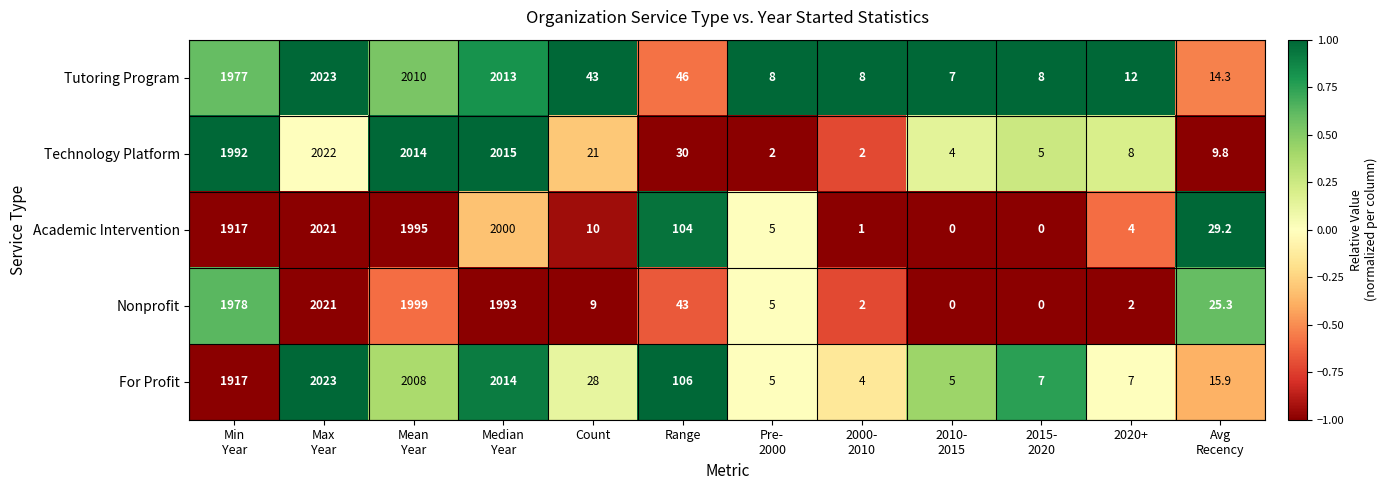

Where is Academic Intervention nearest to the value 1010?

Range